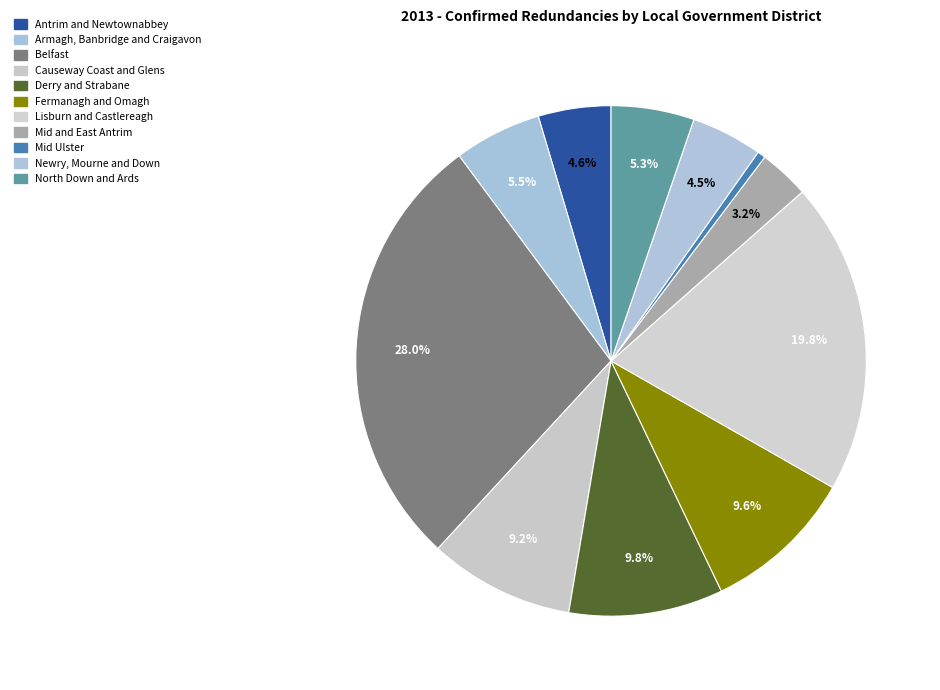

Approximately how many times larger is the value at Derry and Strabane compared to Antrim and Newtownabbey?

2.1